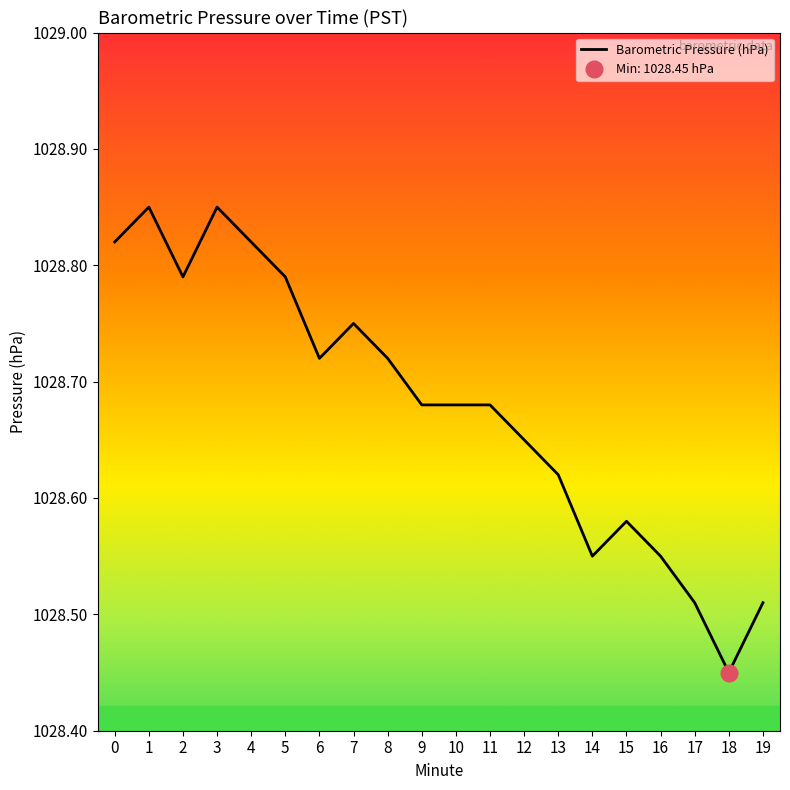

Reading left to right, list all the values displayed in this chart.

0=1028.8	1=1028.8	2=1028.8	3=1028.8	4=1028.8	5=1028.8	6=1028.7	7=1028.8	8=1028.7	9=1028.7	10=1028.7	11=1028.7	12=1028.7	13=1028.6	14=1028.5	15=1028.6	16=1028.5	17=1028.5	18=1028.5	19=1028.5